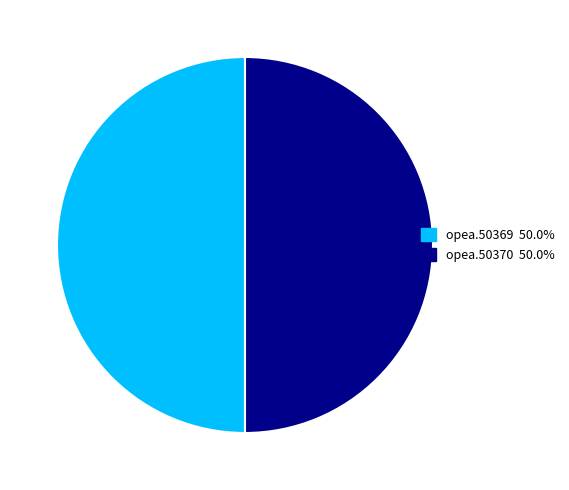

How many segments does this pie chart have?

2